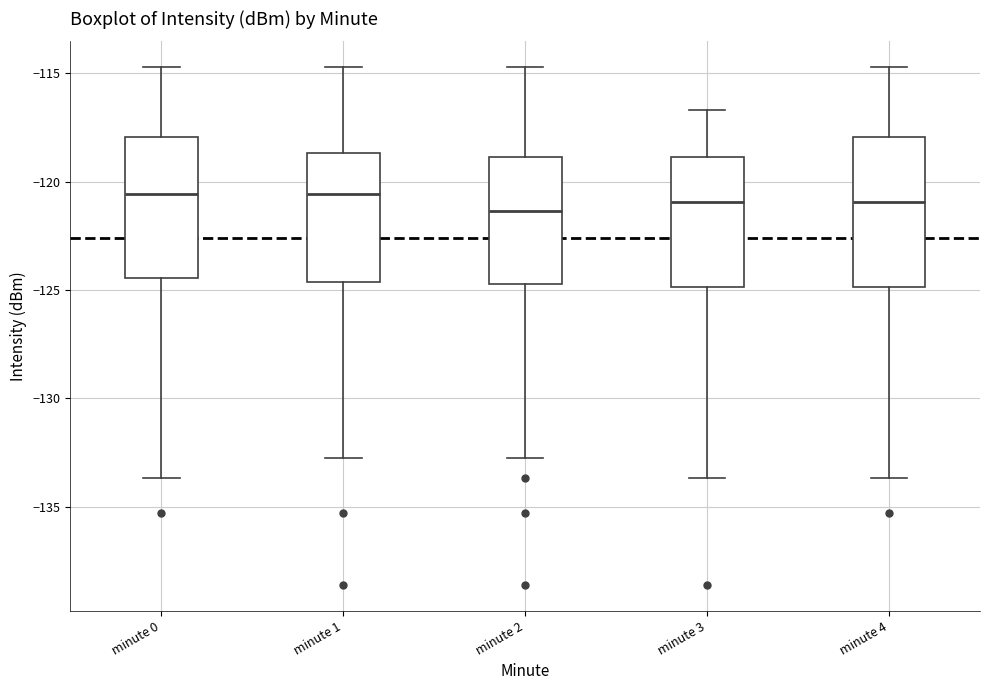

Reading left to right, transcribe this box plot: for each box, give where its median line is, the range the box spans, and where its two whiskers end, as read against the y-axis. The values are not printed on the chart, so give them approximately, as read against the axis.

minute 0: median -120.5, box -124.5 to -118.0, whiskers -133.5 to -114.5
minute 1: median -120.5, box -124.5 to -118.5, whiskers -133.0 to -114.5
minute 2: median -121.5, box -124.5 to -119.0, whiskers -133.0 to -114.5
minute 3: median -121.0, box -125.0 to -119.0, whiskers -133.5 to -116.5
minute 4: median -121.0, box -125.0 to -118.0, whiskers -133.5 to -114.5